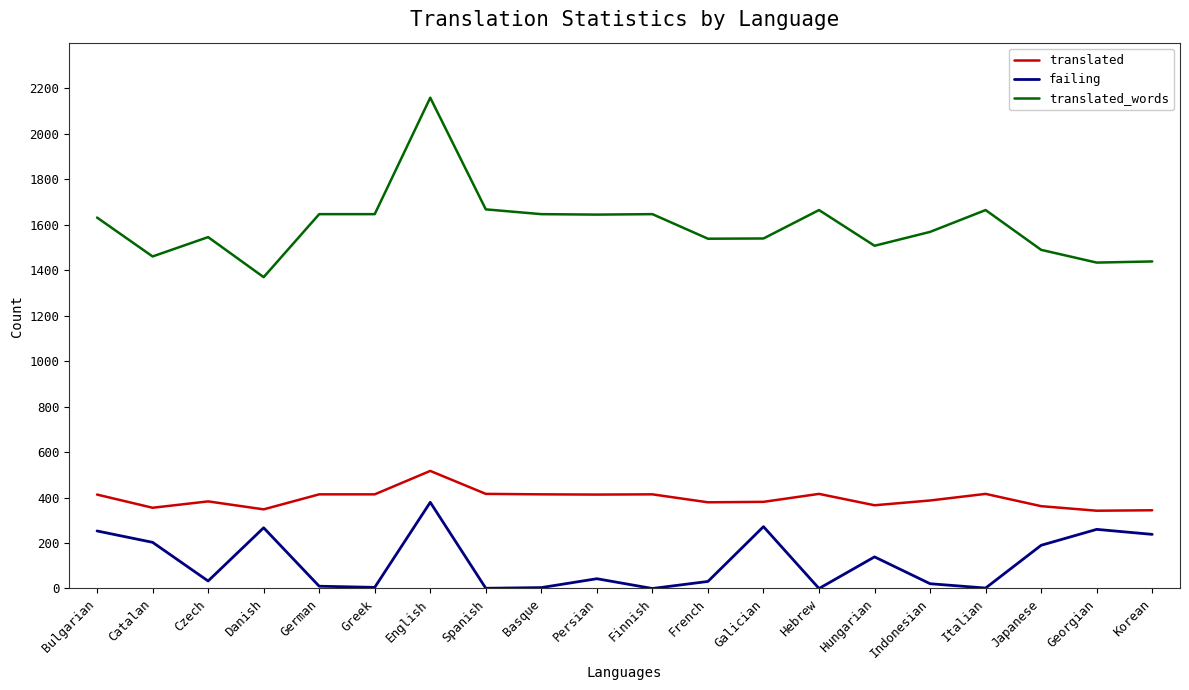

What is the average value of the translated series?

395